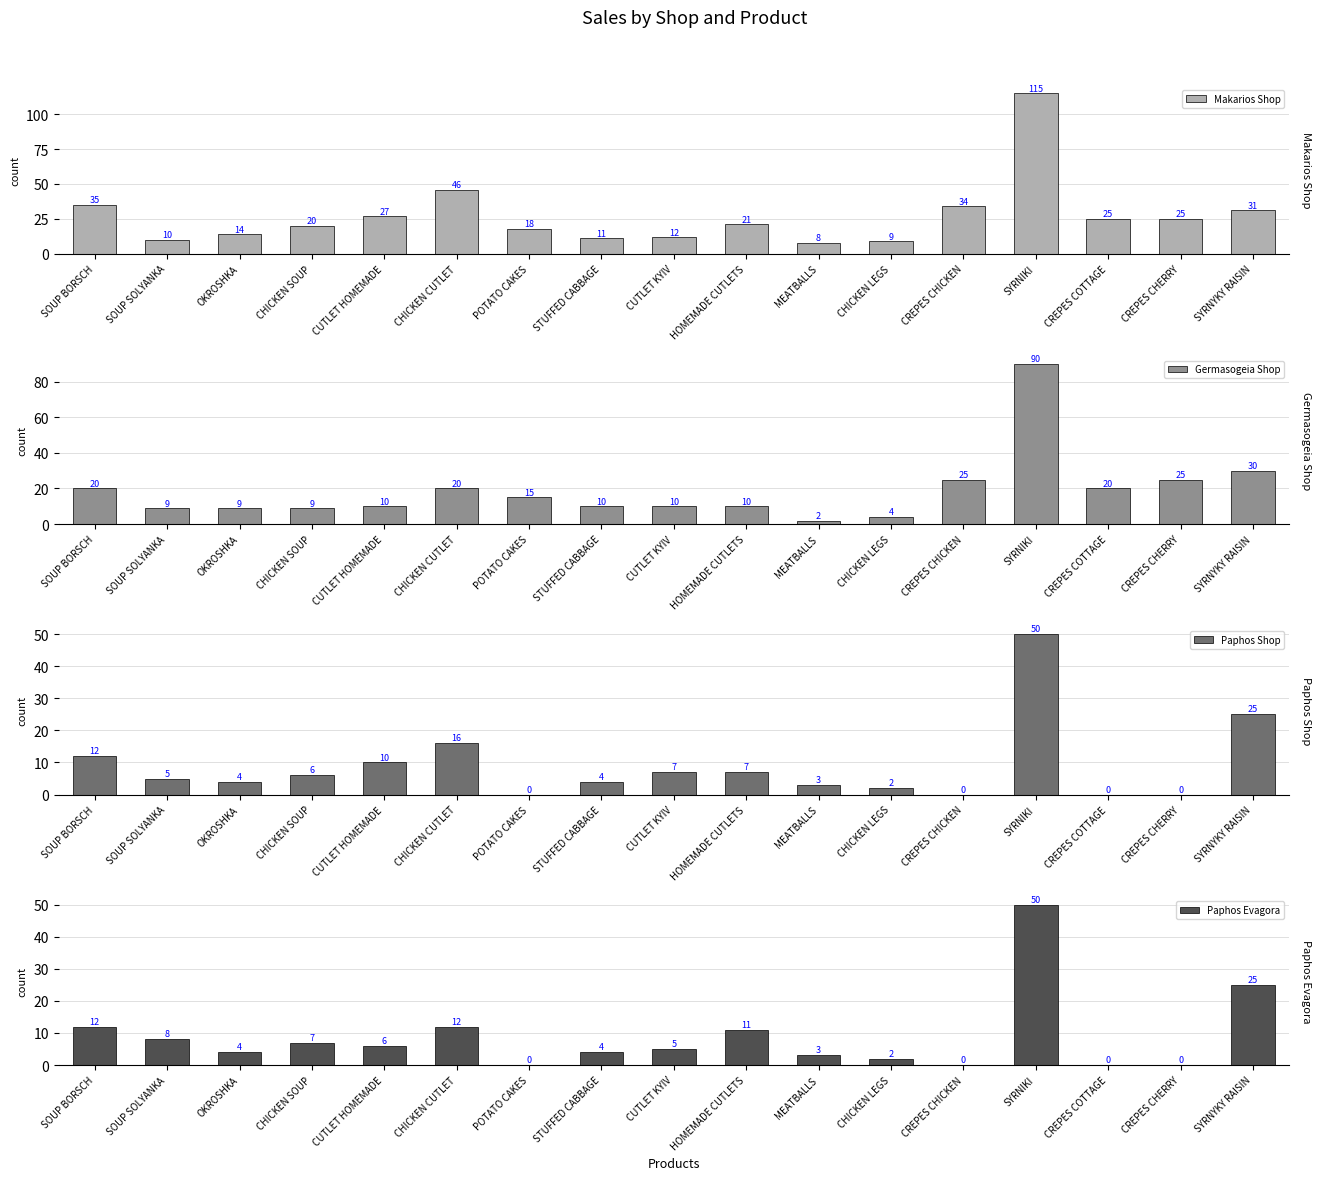

The value of Makarios Shop at MEATBALLS is 8. True or false?

True